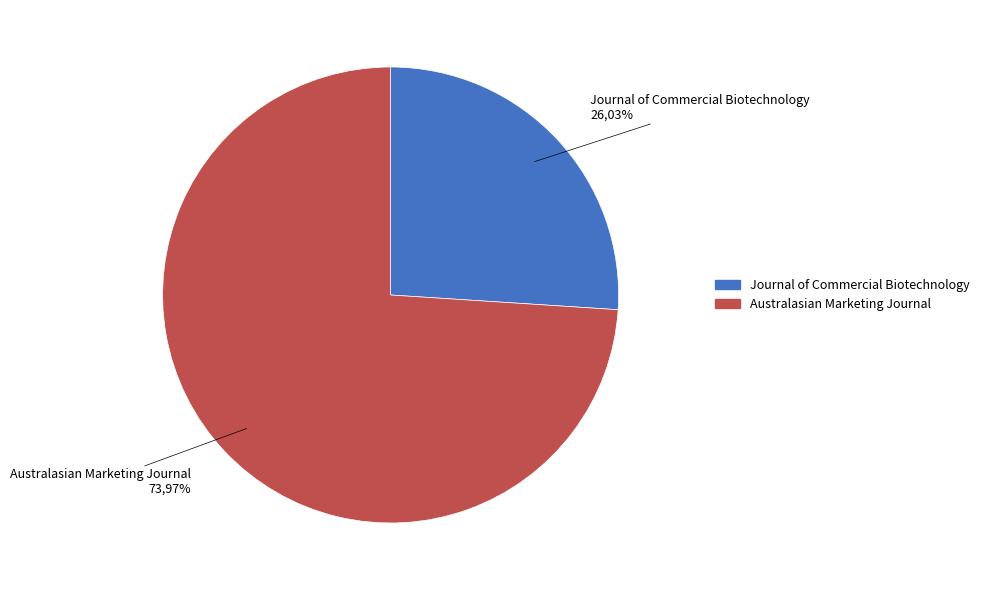

To the nearest percent, what is the combined percentage of Journal of Commercial Biotechnology and Australasian Marketing Journal?

100%